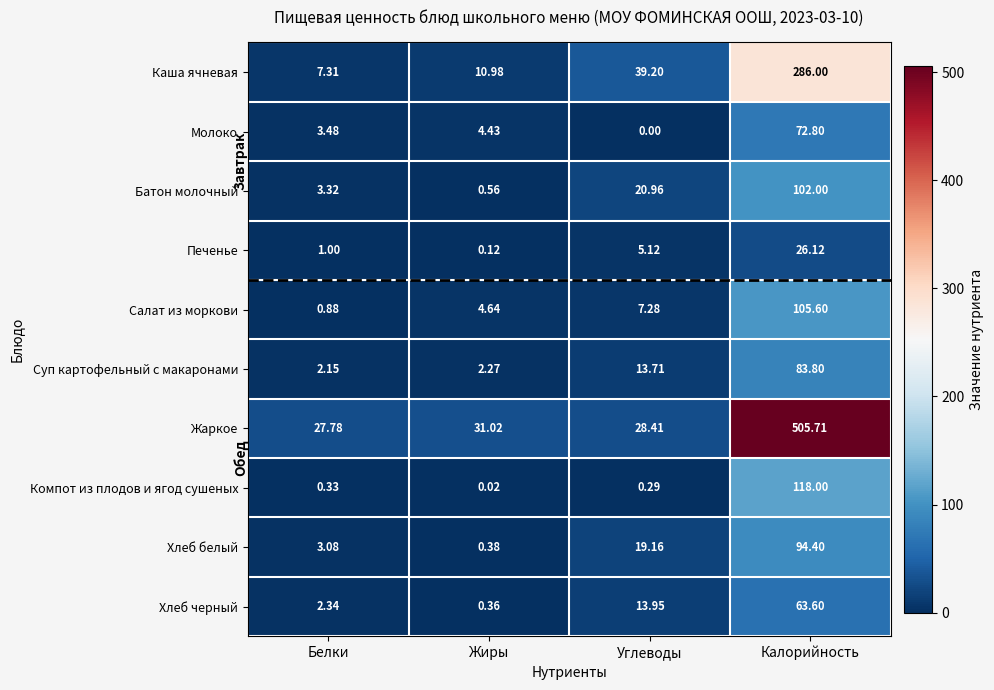

At which label is Батон молочный closest to 51?

Углеводы